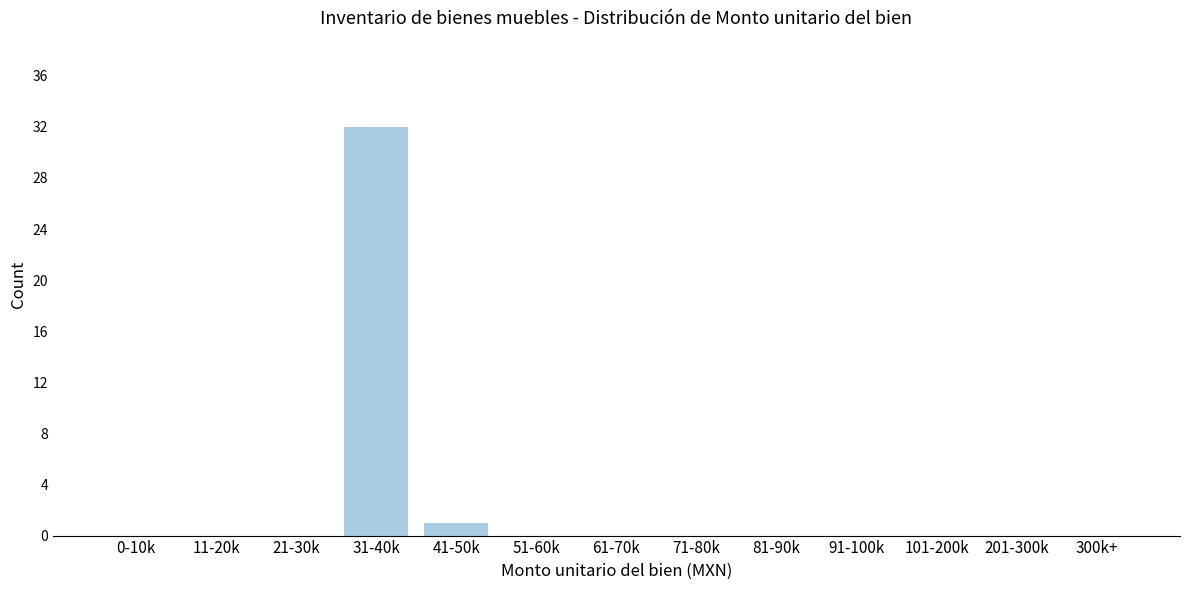

Reading right to left, list all the values displayed in this chart.

300k+=0	201-300k=0	101-200k=0	91-100k=0	81-90k=0	71-80k=0	61-70k=0	51-60k=0	41-50k=1	31-40k=32	21-30k=0	11-20k=0	0-10k=0